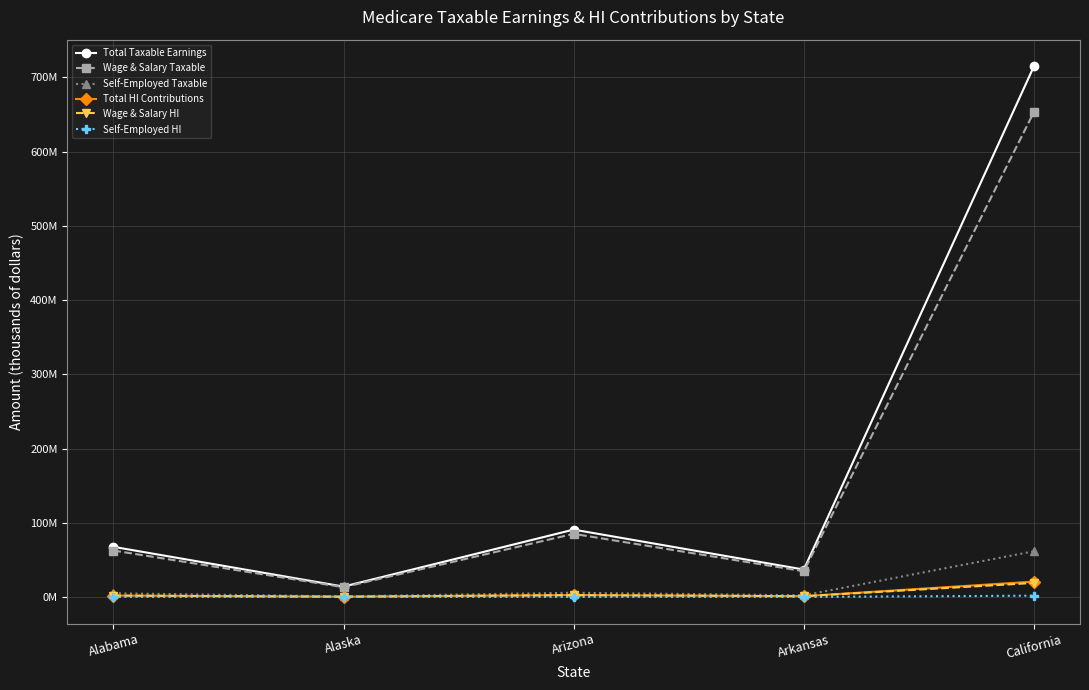

Rank the categories by Wage & Salary Taxable value from highest to lowest.

California, Arizona, Alabama, Arkansas, Alaska